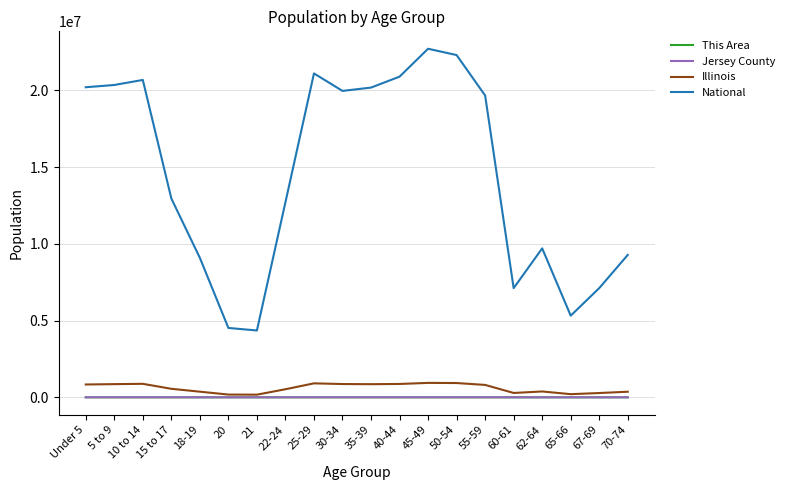

What is the maximum value shown in the chart?

22708591